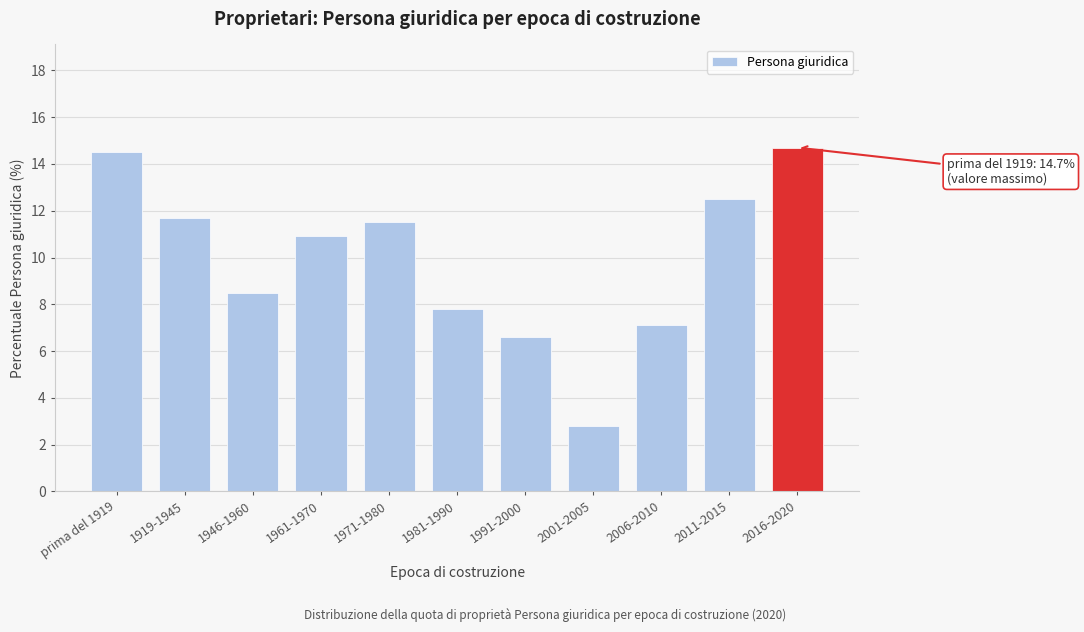

Reading left to right, transcribe all the data shown in this chart.

14.5	11.7	8.5	10.9	11.5	7.8	6.6	2.8	7.1	12.5	14.7